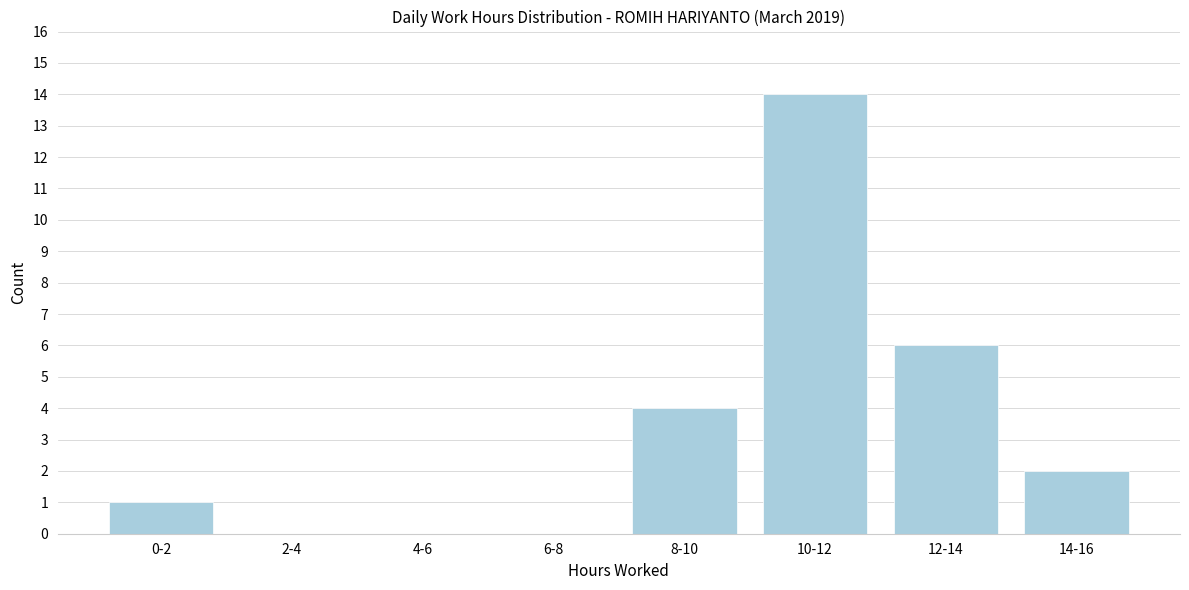

Reading left to right, transcribe all the data shown in this chart.

0-2=1	2-4=0	4-6=0	6-8=0	8-10=4	10-12=14	12-14=6	14-16=2